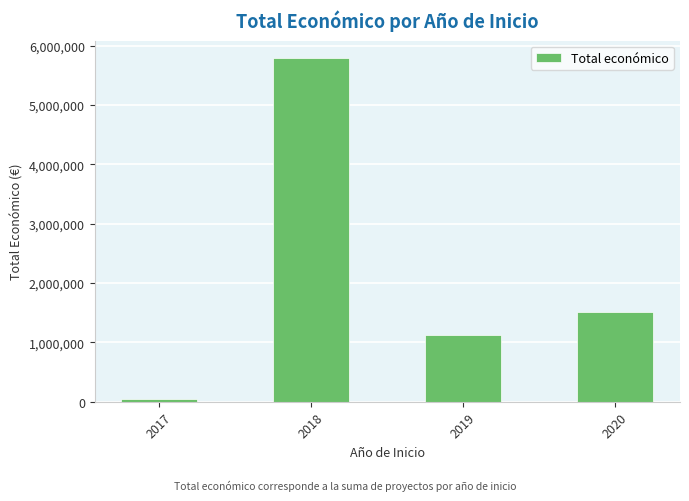

At which label does the data first exceed 1513726?

2018